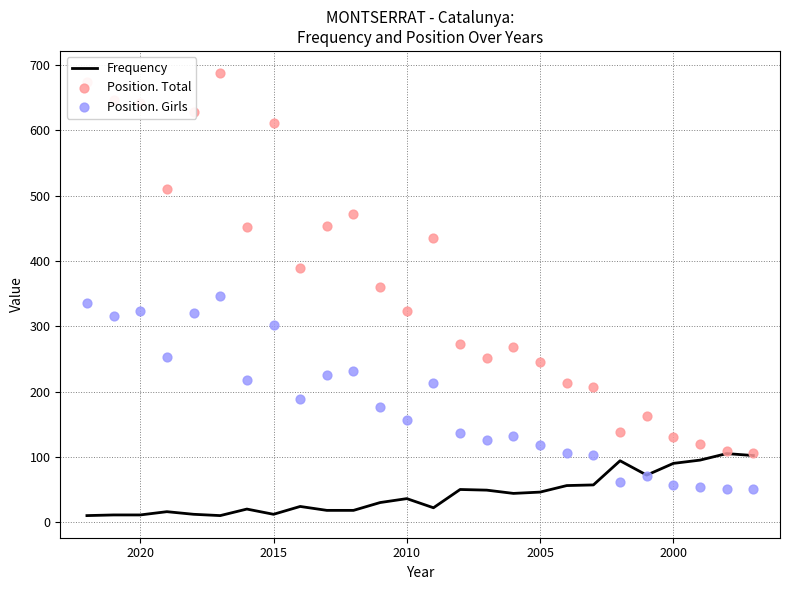

Which series has the largest Y range (max minus min)?

Position. Total